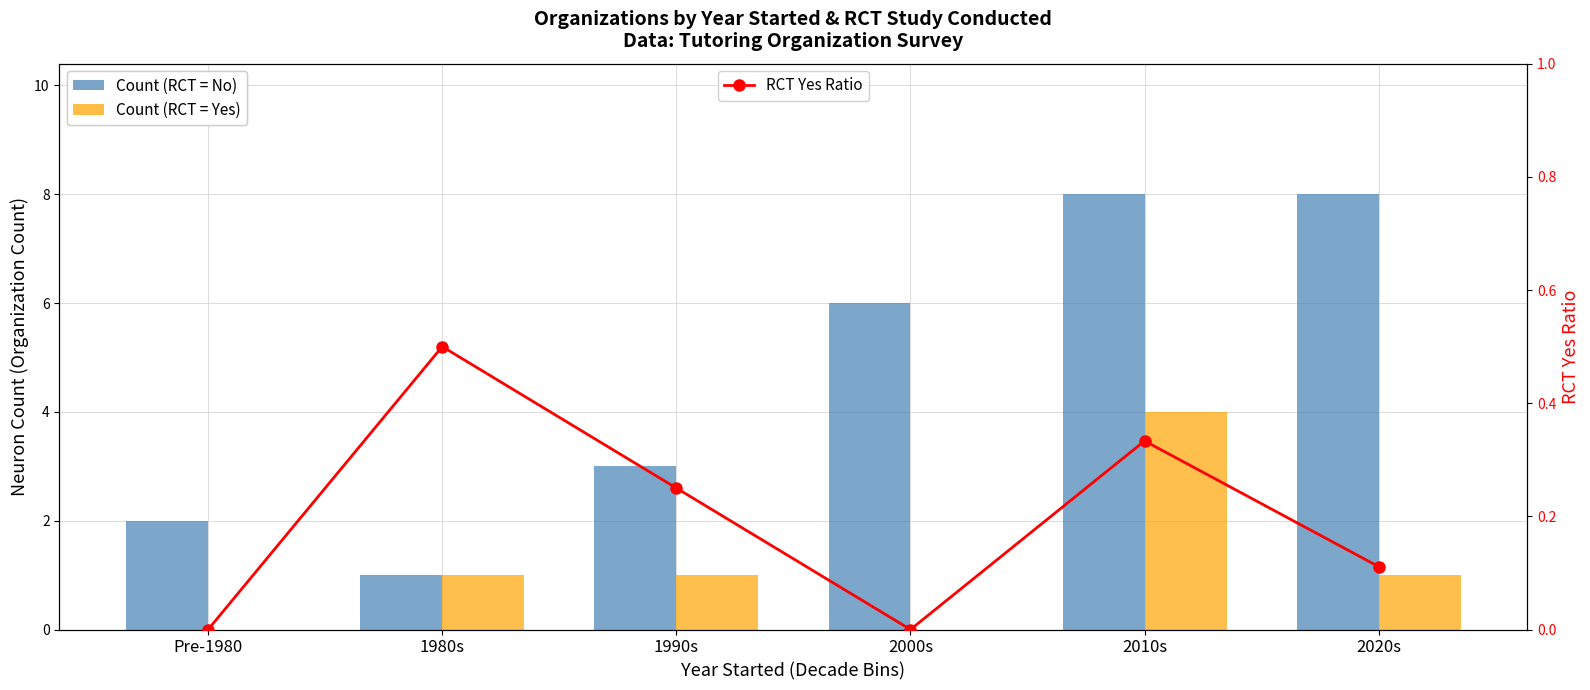

What is the maximum value for Count (RCT = Yes)?

4.0